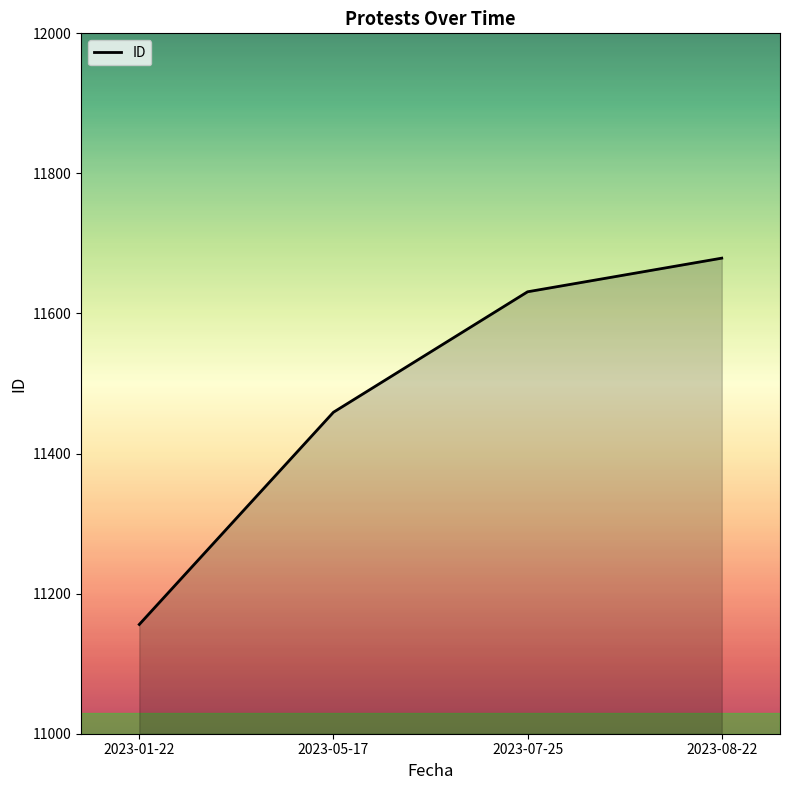

List the labels in order of value, largest first.

2023-08-22, 2023-07-25, 2023-05-17, 2023-01-22